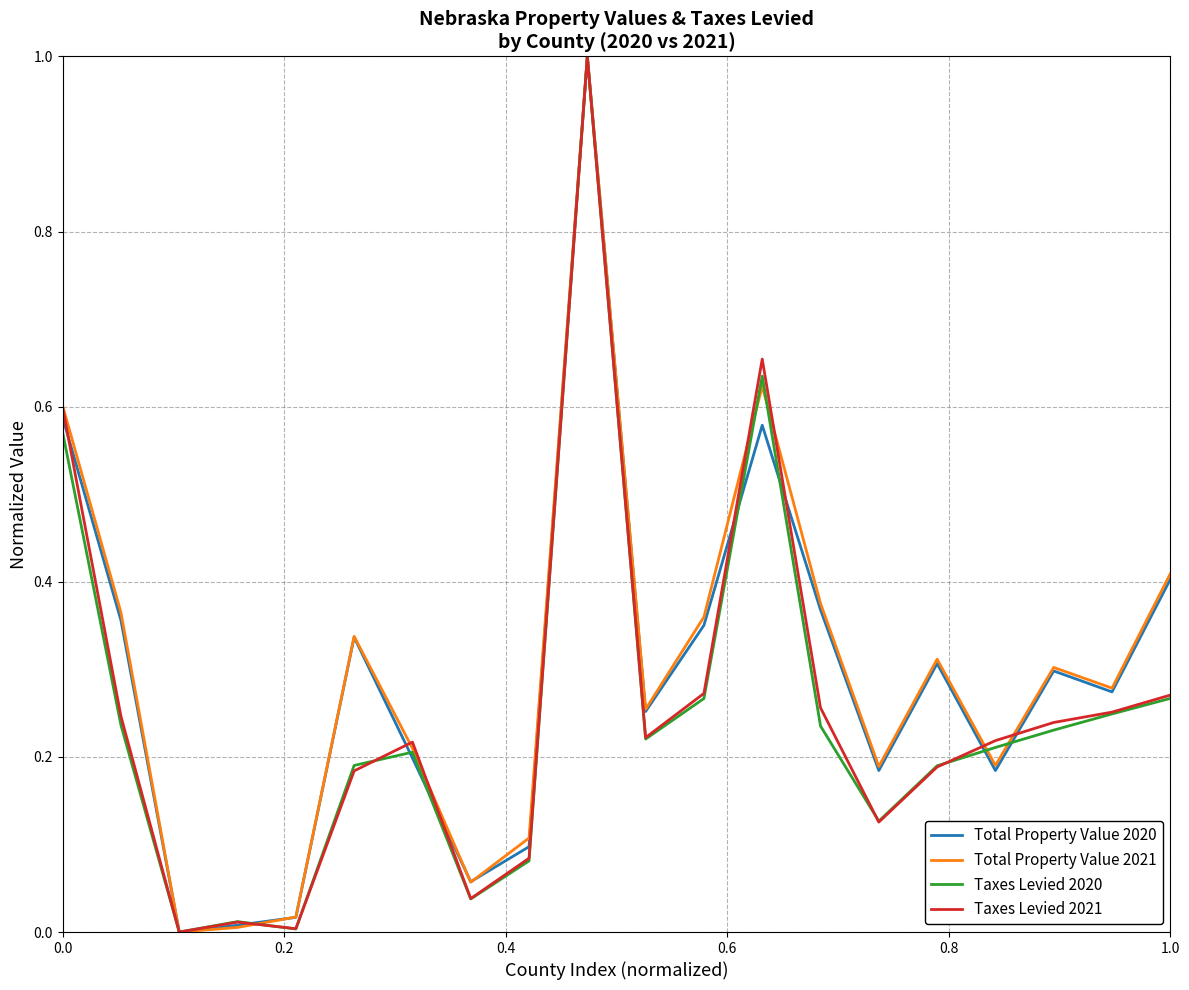

In Taxes Levied 2020, how many points are higher than both neighbors (excluding endpoints)?

4